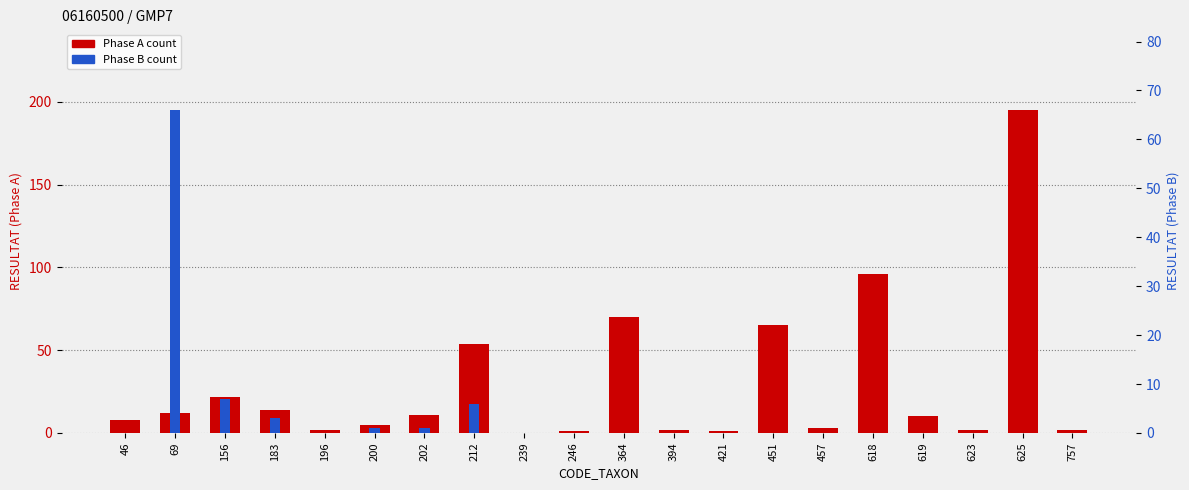

Is it true that Phase A count equals 65 at 451?

True